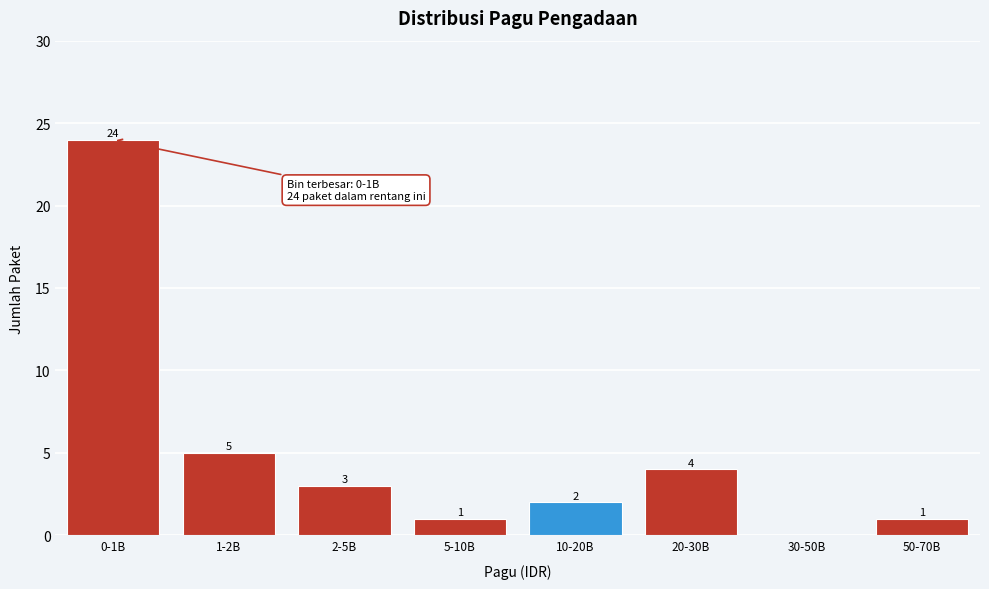

Reading left to right, list all the values displayed in this chart.

0-1B=24	1-2B=5	2-5B=3	5-10B=1	10-20B=2	20-30B=4	30-50B=0	50-70B=1